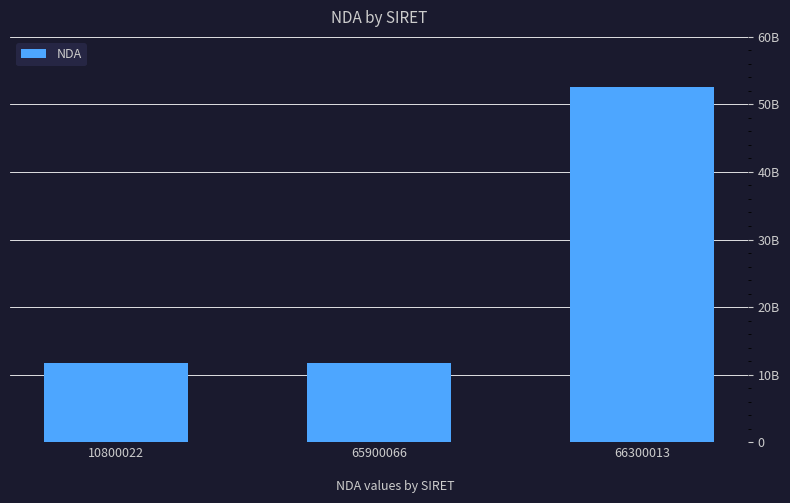

Does the chart contain any negative values?

No